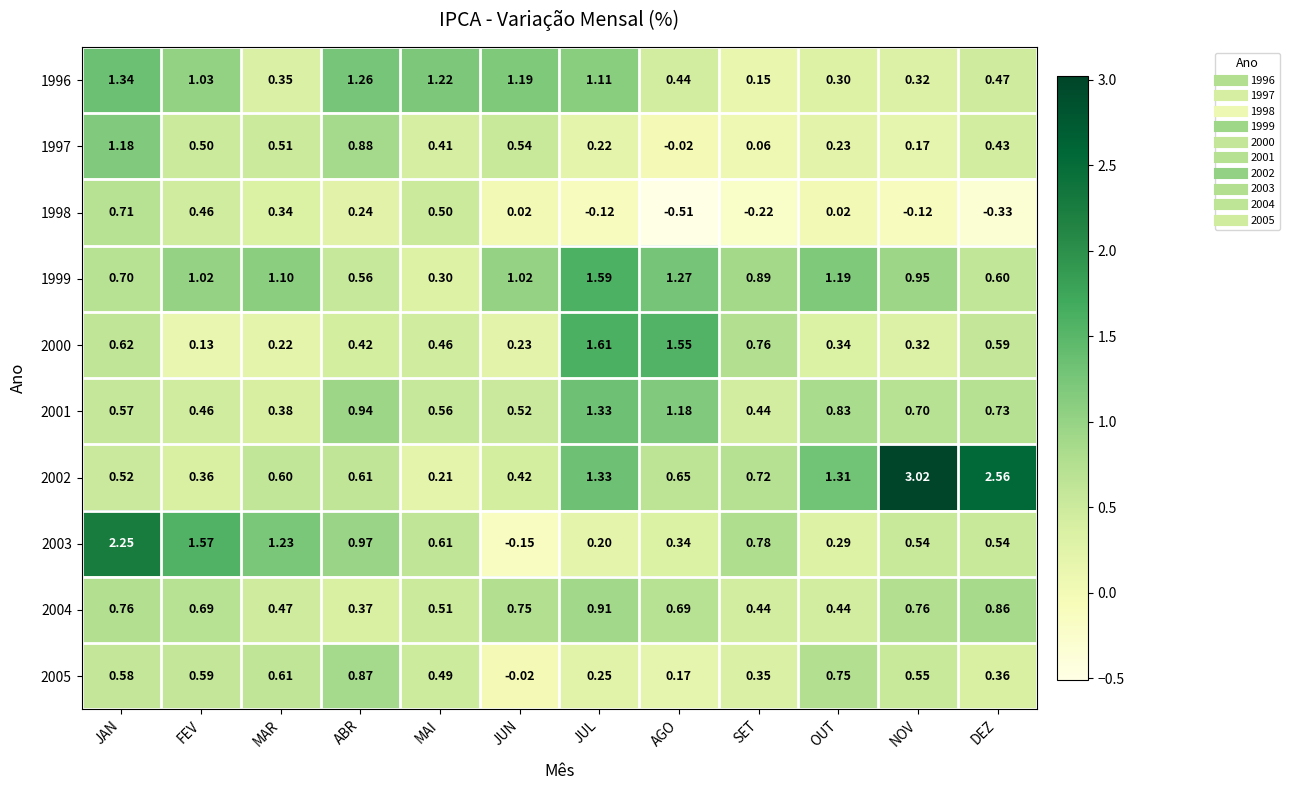

Where is 1996 nearest to the value 0?

SET